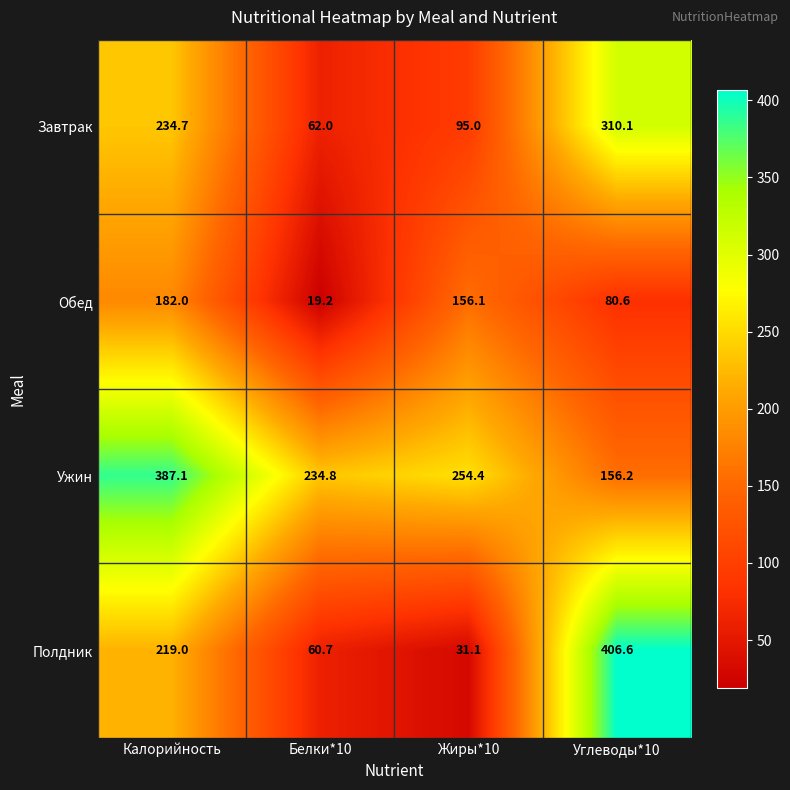

Reading right to left, what are all the values shown in this chart?

Завтрак: 310.1	95.0	62.0	234.7
Обед: 80.6	156.1	19.2	182.0
Ужин: 156.2	254.4	234.8	387.1
Полдник: 406.6	31.1	60.7	219.0